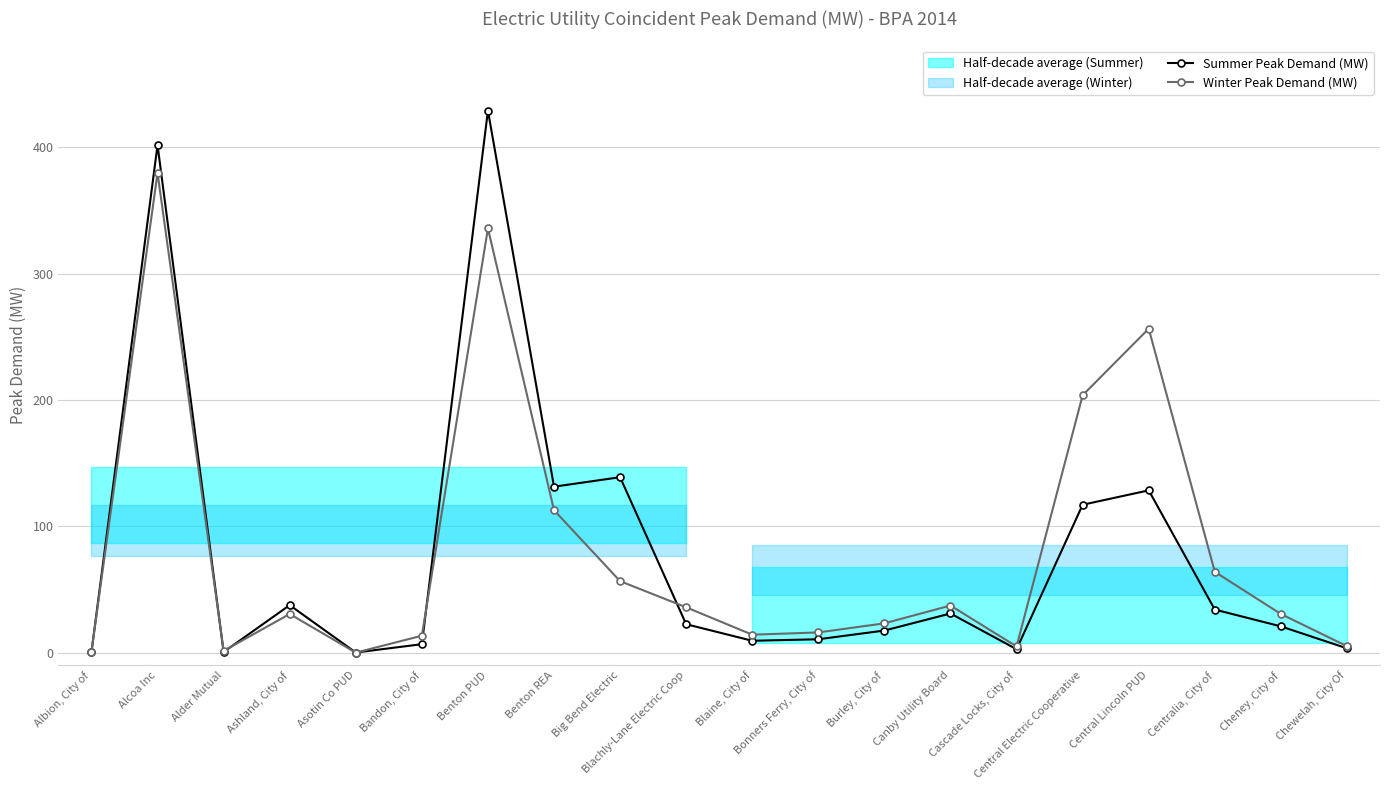

Reading left to right, extract all data points from this chart.

Summer Peak Demand (MW): 0.4	401.9	0.5	37.6	0.1	6.7	429.2	131.4	138.9	22.5	9.4	10.6	17.5	31.0	2.7	117.1	128.5	34.1	20.8	3.4
Winter Peak Demand (MW): 0.8	379.9	1.4	30.6	0.0	13.4	335.9	112.8	56.6	35.9	14.2	16.0	23.2	37.3	4.9	203.8	256.5	64.0	30.6	5.1